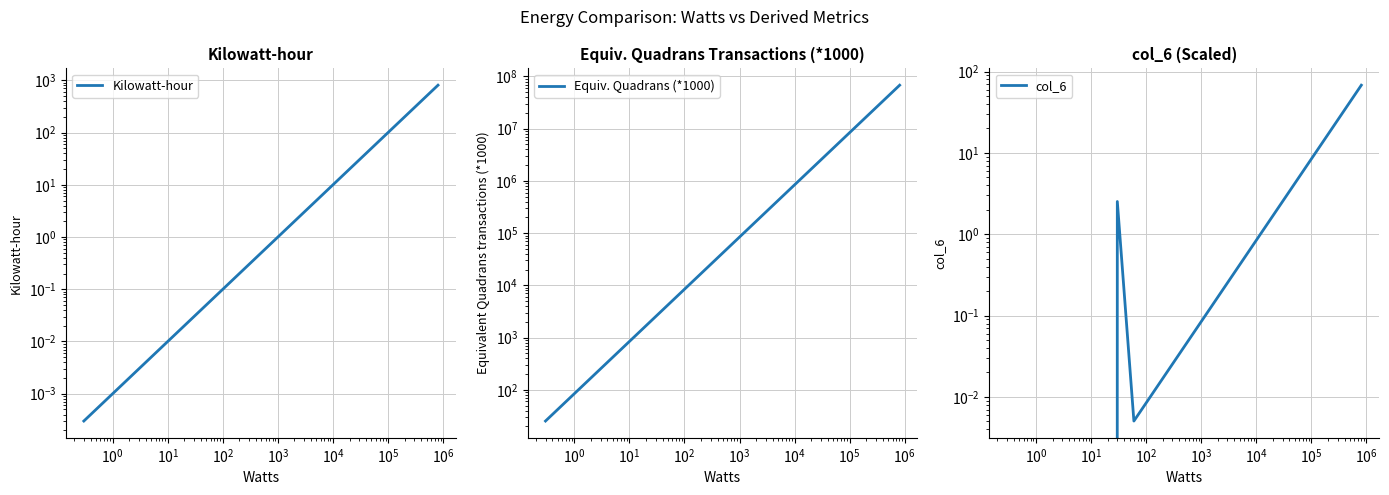

Reading left to right, extract all data points from this chart.

Kilowatt-hour: 807.5	33.7	30.0	3.5	2.0	1.5	1.2	0.2	0.2	0.2	0.1	0.1	0.1	0.0	0.0	0.0	0.0	0.0
Equiv. Quadrans (*1000): 68095663.4	2841781.6	2529775.9	295140.5	168651.7	126488.8	103873.1	16612.2	15178.7	13323.5	12648.9	5902.8	5059.6	2529.8	1096.2	1046.5	843.3	25.3
col_6: 68.1	2.8	2.5	0.3	0.2	0.1	0.1	0.0	0.0	0.0	0.0	0.0	0.0	2.5	0.0	0.0	0.0	0.0